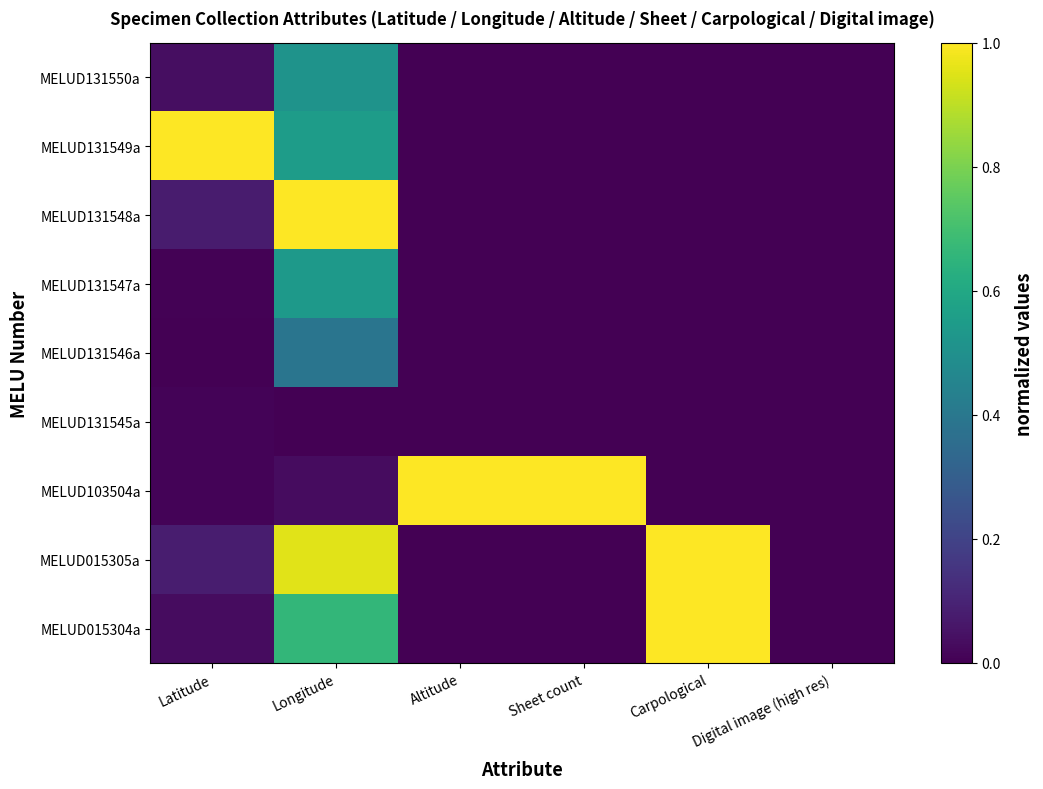

What is the greatest value displayed?

1.0